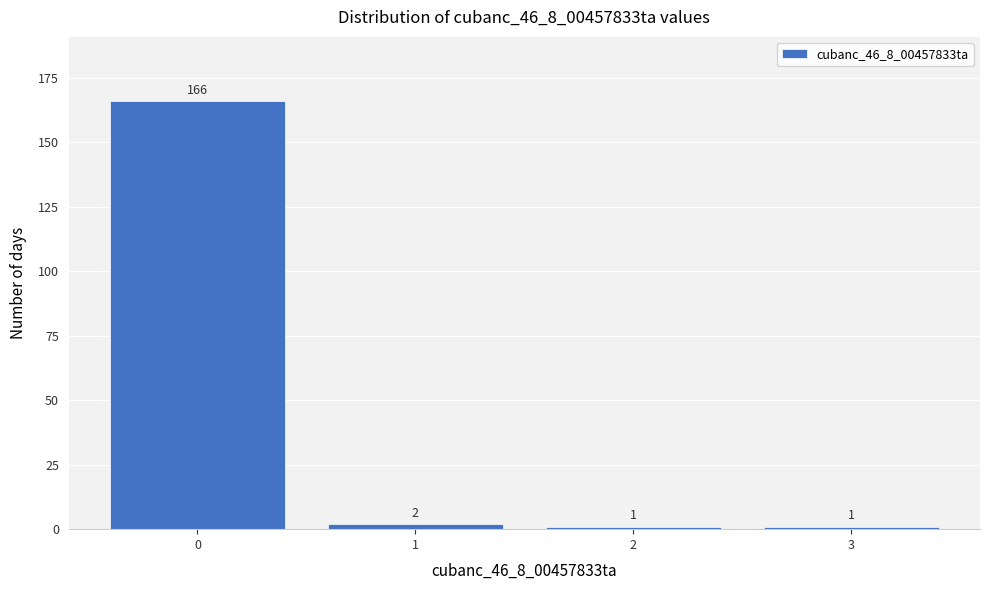

Reading right to left, what are all the values shown in this chart?

1	1	2	166